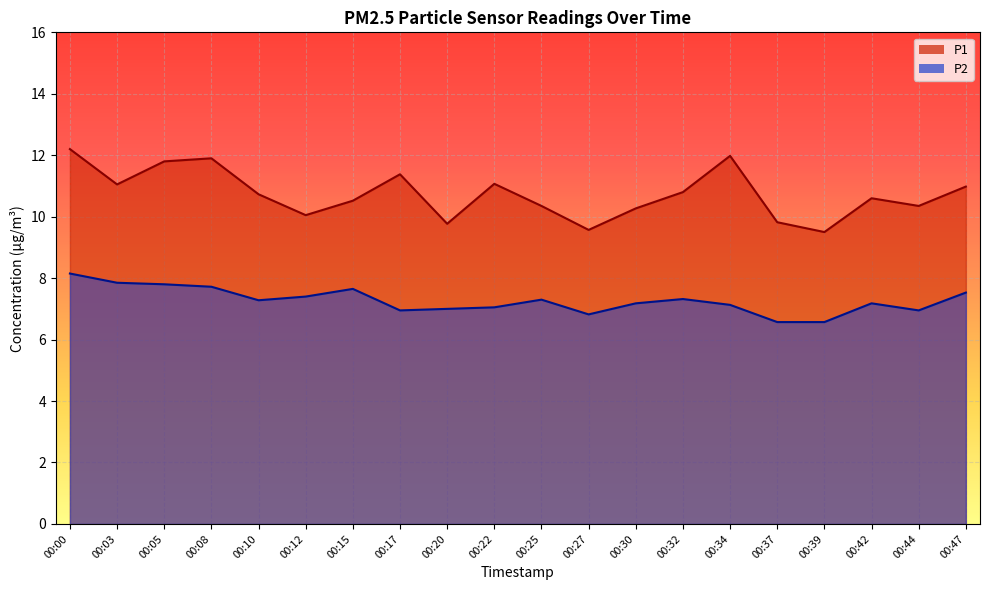

What is the difference between the maximum and minimum values in the P1 series?

2.7